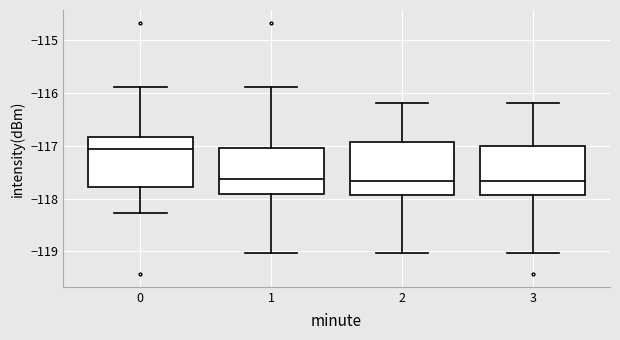

Reading left to right, transcribe this box plot: for each box, give where its median line is, the range the box spans, and where its two whiskers end, as read against the y-axis. The values are not printed on the chart, so give them approximately, as read against the axis.

0: median -117.1, box -117.8 to -116.8, whiskers -118.3 to -115.9
1: median -117.6, box -117.9 to -117.0, whiskers -119.0 to -115.9
2: median -117.7, box -117.9 to -116.9, whiskers -119.0 to -116.2
3: median -117.7, box -117.9 to -117.0, whiskers -119.0 to -116.2